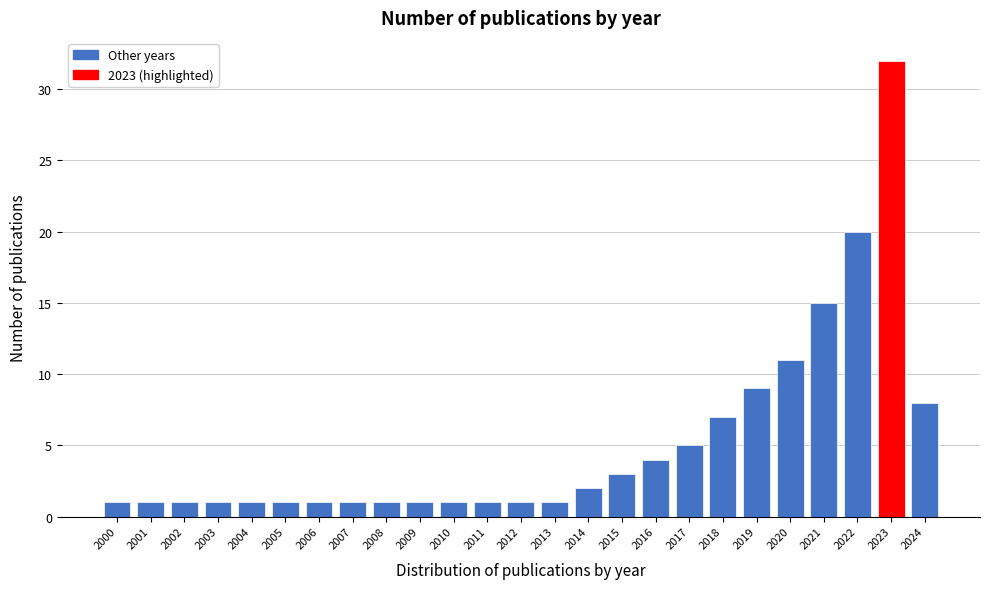

Reading right to left, list all the values displayed in this chart.

2024=8	2023=32	2022=20	2021=15	2020=11	2019=9	2018=7	2017=5	2016=4	2015=3	2014=2	2013=1	2012=1	2011=1	2010=1	2009=1	2008=1	2007=1	2006=1	2005=1	2004=1	2003=1	2002=1	2001=1	2000=1